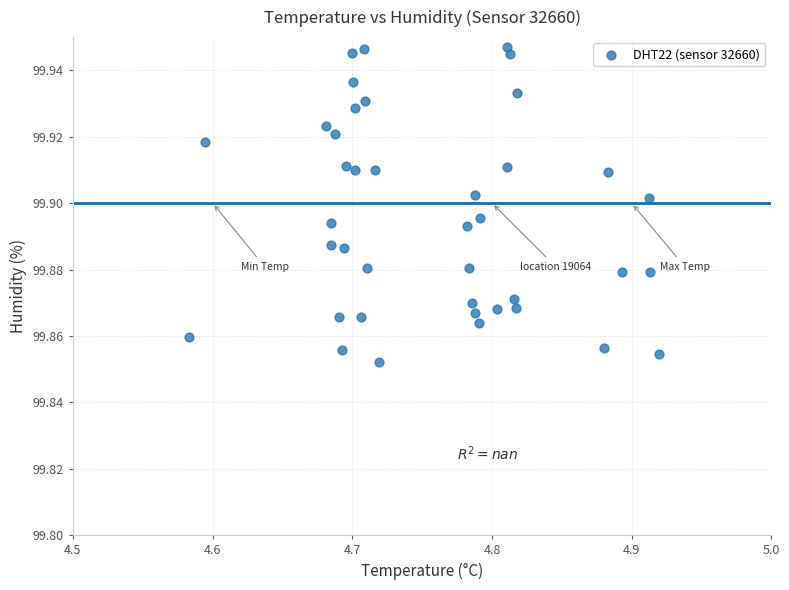

What is the range of X values (max minus min)?

0.3